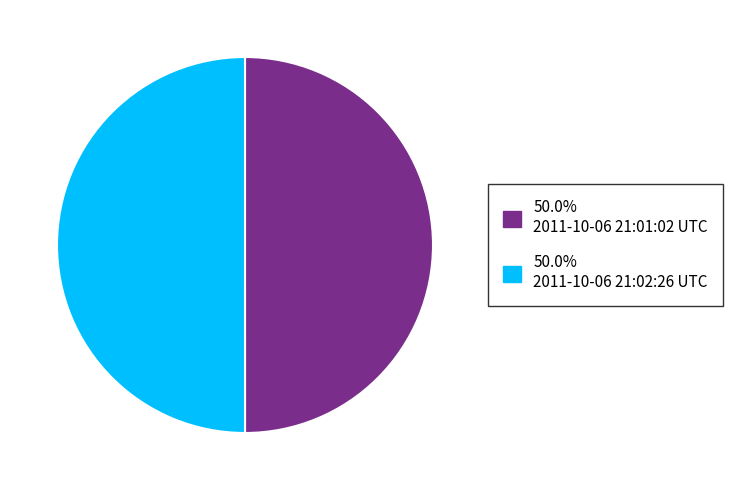

Count the number of slices in the pie.

2